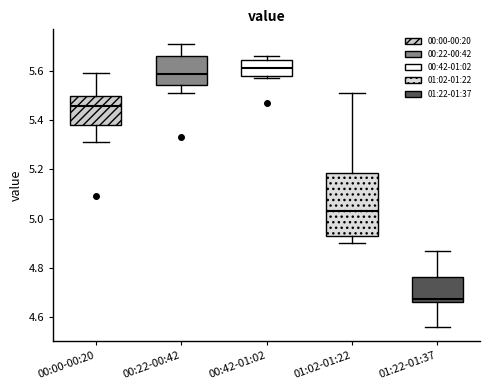

Where is the lower edge of the box for 01:22-01:37 on the y-axis? The values are not printed on the chart, so give them approximately, as read against the axis.

4.66